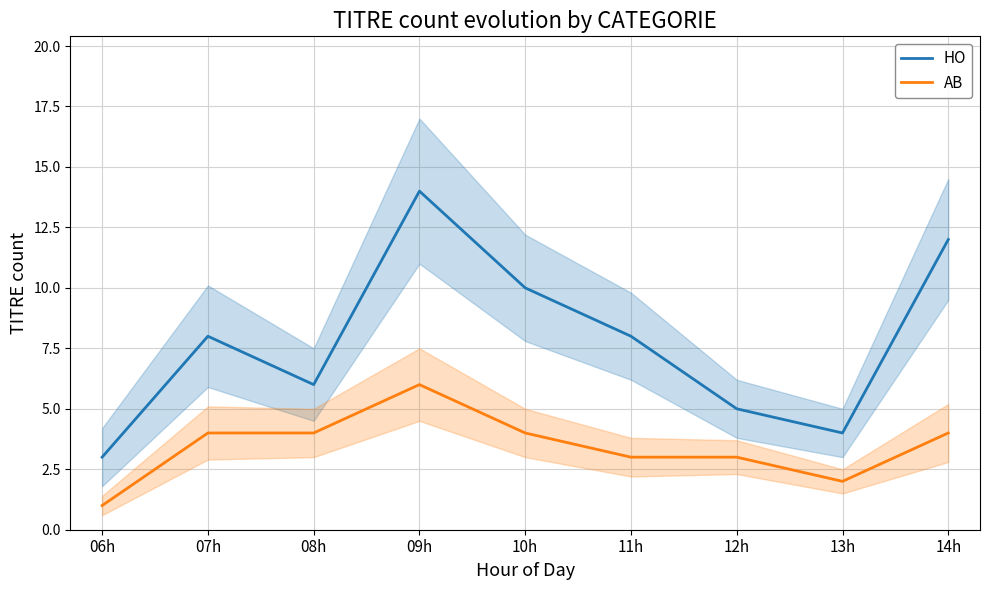

At which category is the sum across all series the highest?

09h